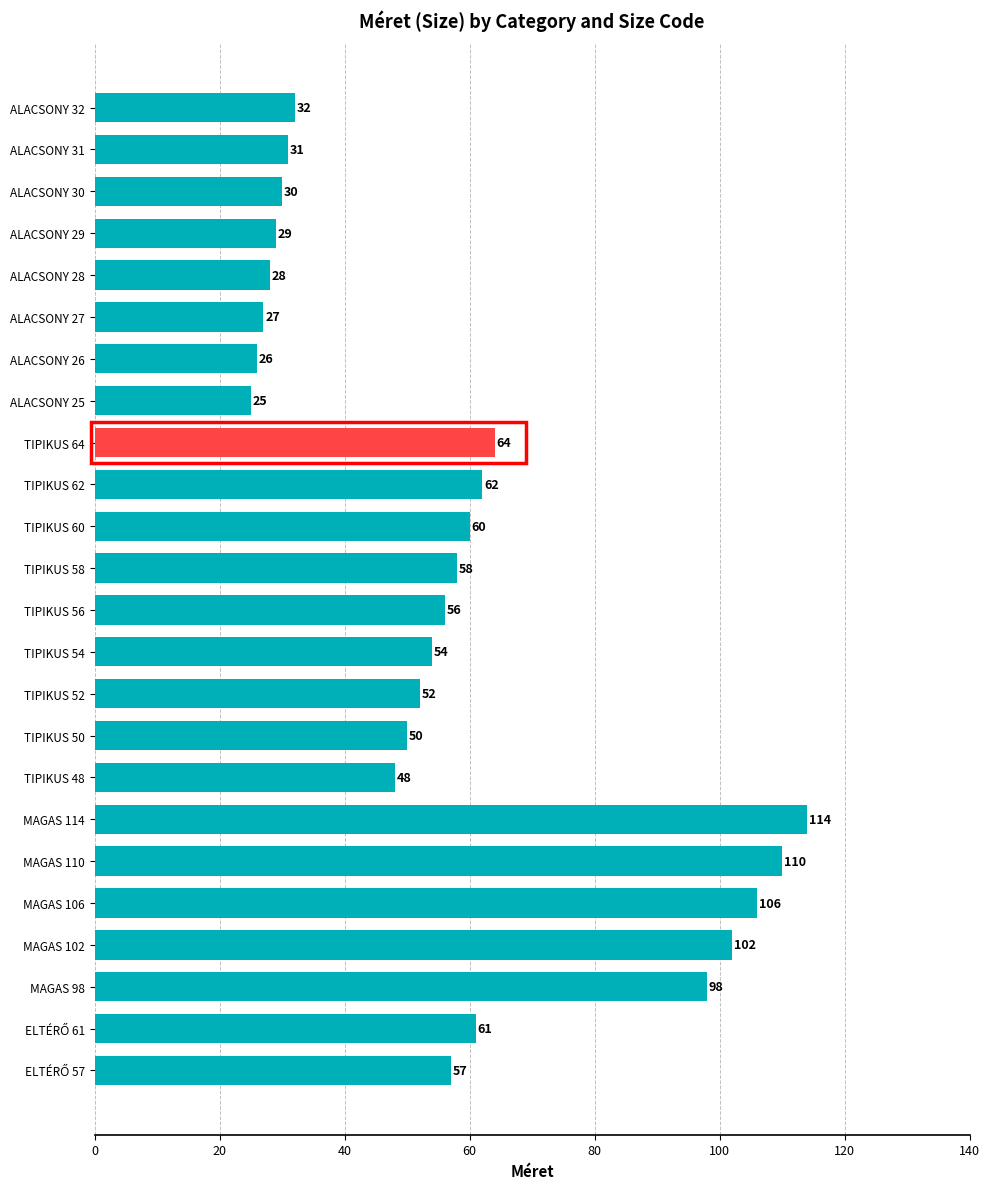

What is the difference between the second highest and minimum values?

85